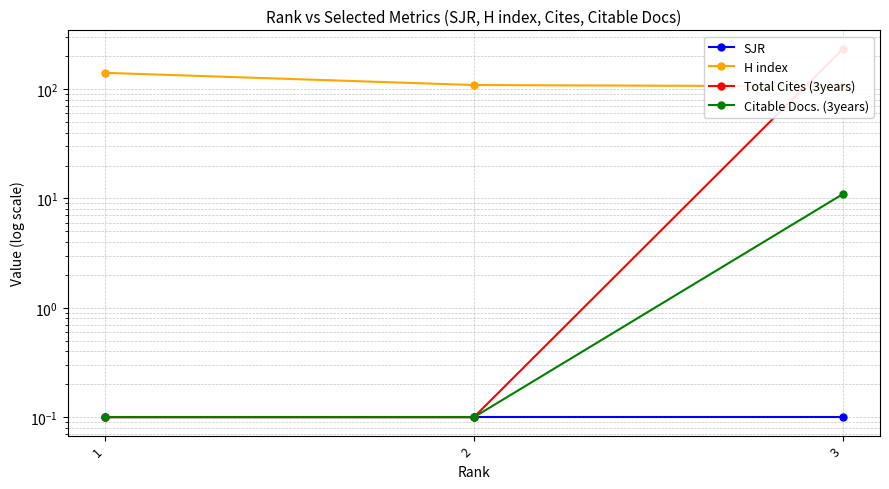

Reading left to right, what are all the values shown in this chart?

SJR: 1=0.1	2=0.1	3=0.1
H index: 1=141.0	2=109.0	3=106.0
Total Cites (3years): 1=0.1	2=0.1	3=234.0
Citable Docs. (3years): 1=0.1	2=0.1	3=11.0